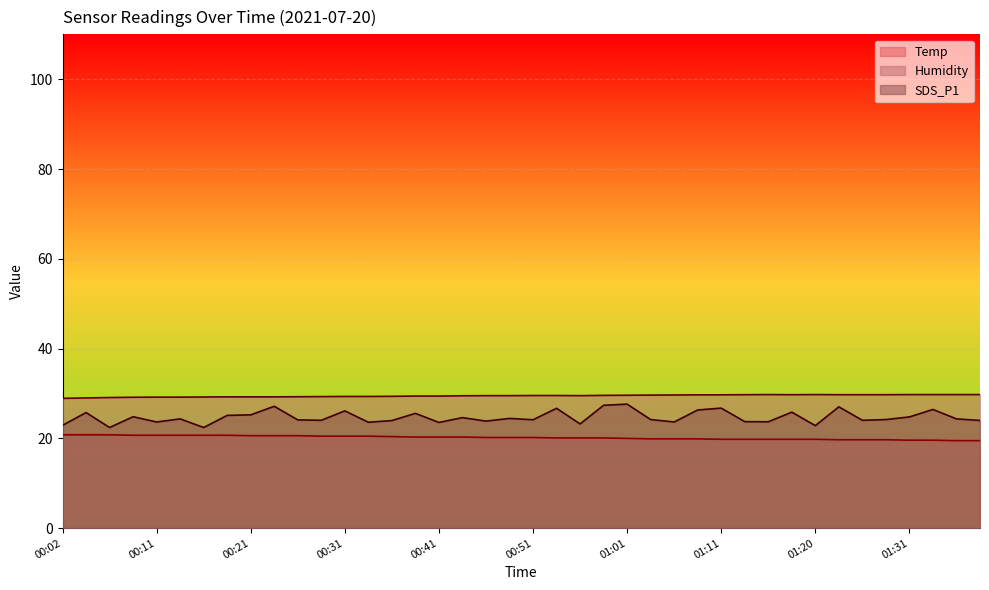

True or false: Humidity and SDS_P1 cross at least once.

False